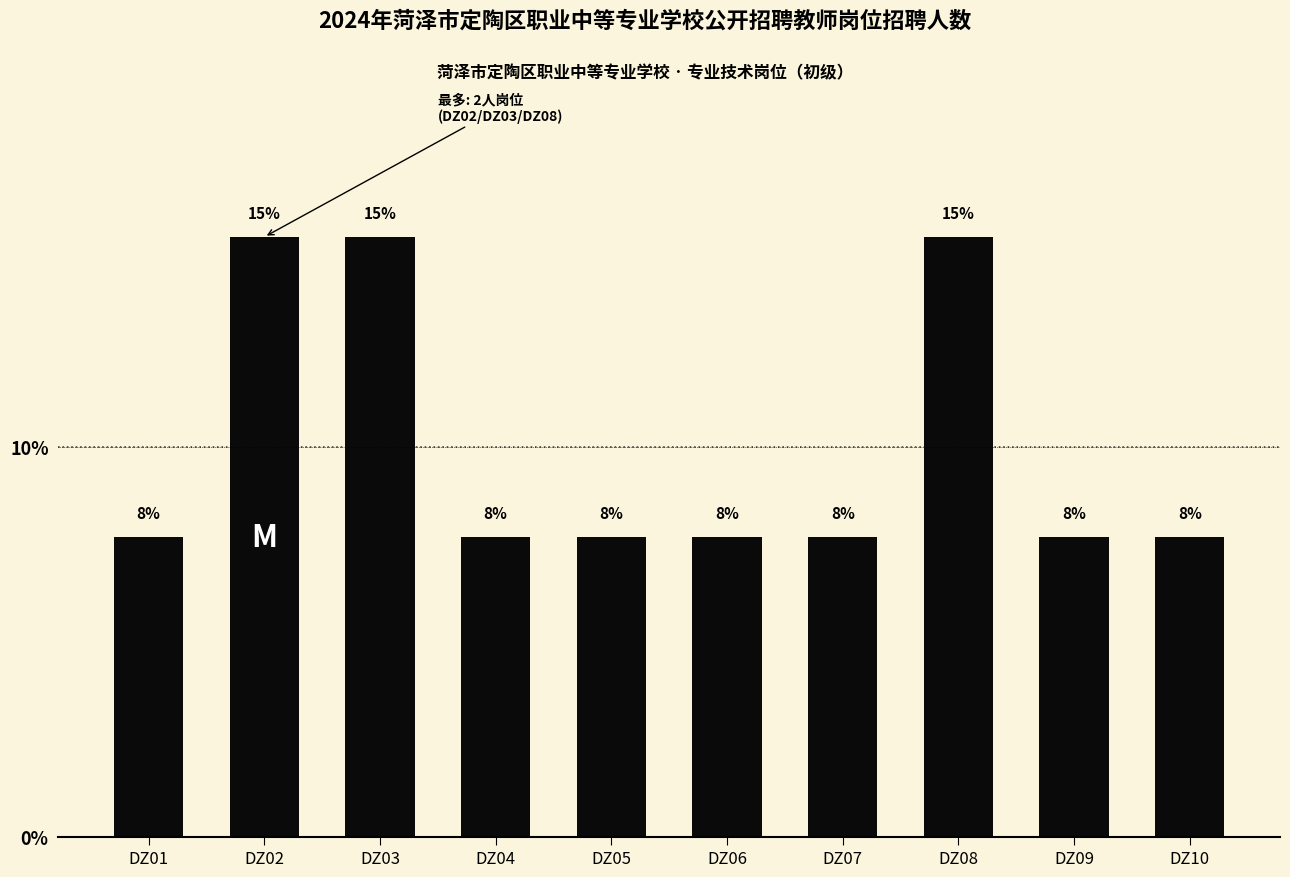

What is the sum of the values at DZ05 and DZ08?

23.1